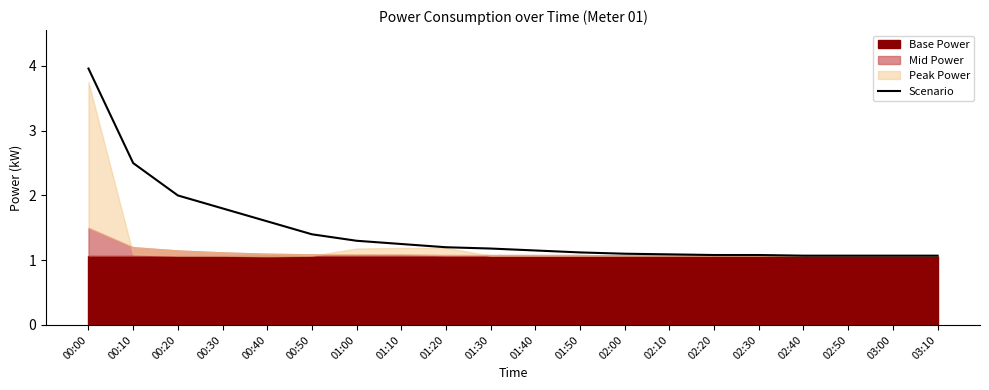

Is it true that the value at 03:10 is 1.1?

True